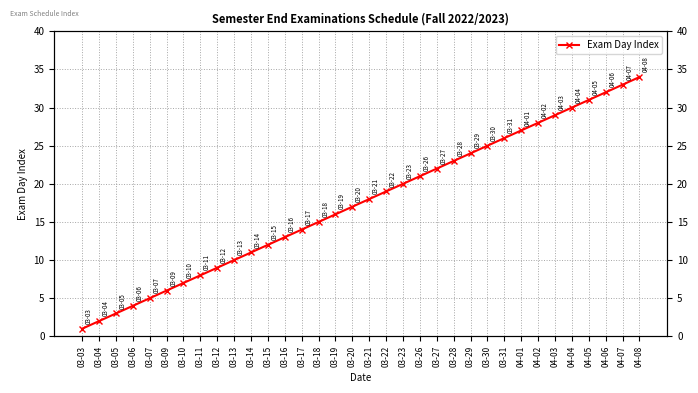

Rank the categories by value from highest to lowest.

04-08, 04-07, 04-06, 04-05, 04-04, 04-03, 04-02, 04-01, 03-31, 03-30, 03-29, 03-28, 03-27, 03-26, 03-23, 03-22, 03-21, 03-20, 03-19, 03-18, 03-17, 03-16, 03-15, 03-14, 03-13, 03-12, 03-11, 03-10, 03-09, 03-07, 03-06, 03-05, 03-04, 03-03